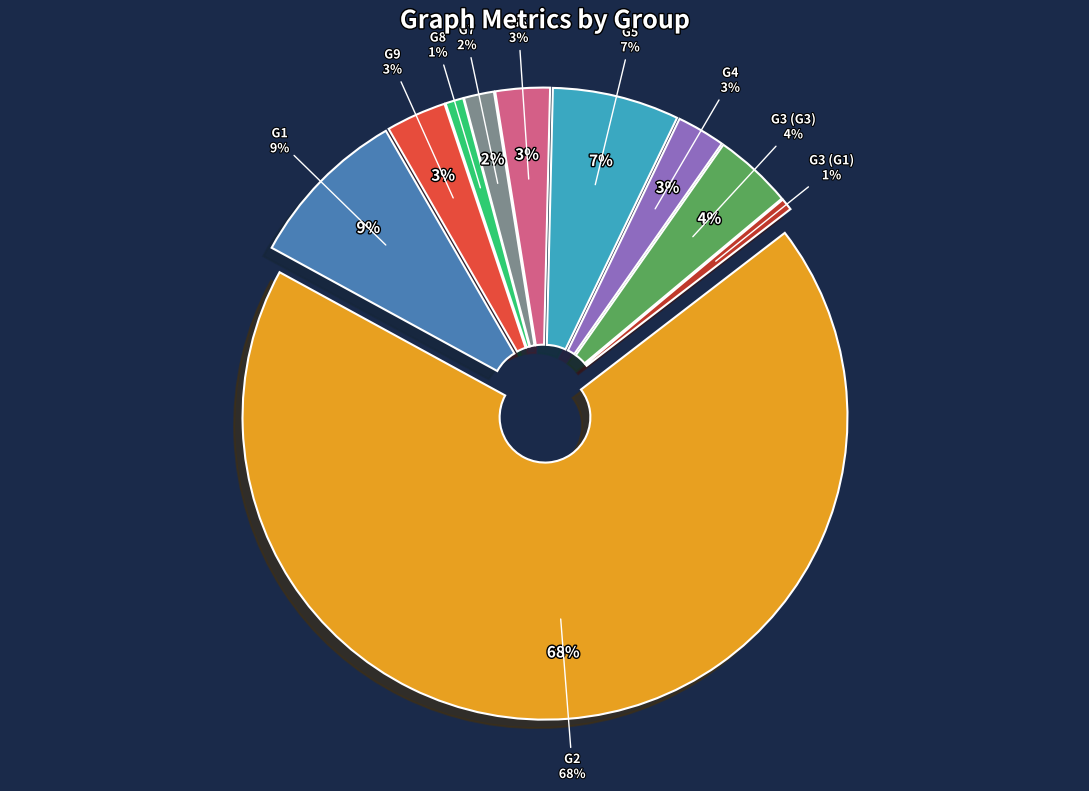

Between G3 (G1) and G4, which is larger?

G4